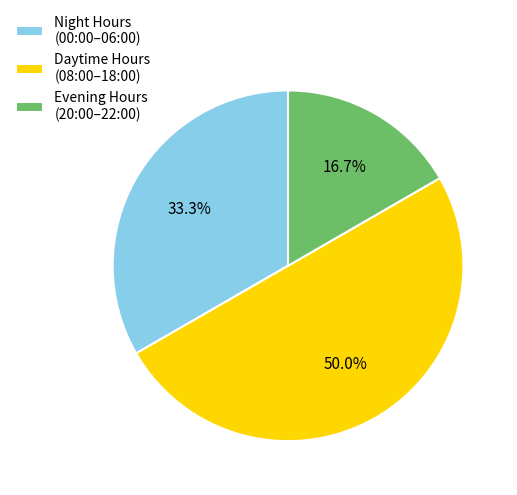

Rank the categories by value from highest to lowest.

Daytime Hours (08:00–18:00), Night Hours (00:00–06:00), Evening Hours (20:00–22:00)